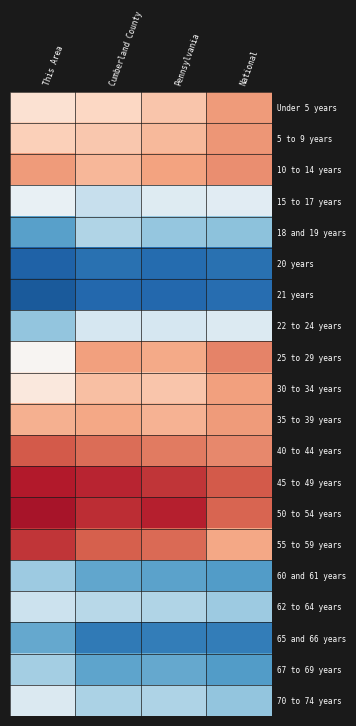

Reading left to right, transcribe all the data shown in this chart.

Under 5 years: This Area=0.3	Cumberland County=0.4	Pennsylvania=0.6	National=0.9
5 to 9 years: This Area=0.5	Cumberland County=0.5	Pennsylvania=0.7	National=0.9
10 to 14 years: This Area=0.9	Cumberland County=0.7	Pennsylvania=0.8	National=0.9
15 to 17 years: This Area=-0.1	Cumberland County=-0.5	Pennsylvania=-0.3	National=-0.2
18 and 19 years: This Area=-1.1	Cumberland County=-0.6	Pennsylvania=-0.8	National=-0.8
20 years: This Area=-1.6	Cumberland County=-1.5	Pennsylvania=-1.5	National=-1.5
21 years: This Area=-1.7	Cumberland County=-1.6	Pennsylvania=-1.6	National=-1.5
22 to 24 years: This Area=-0.8	Cumberland County=-0.3	Pennsylvania=-0.3	National=-0.3
25 to 29 years: This Area=0.0	Cumberland County=0.8	Pennsylvania=0.8	National=1.0
30 to 34 years: This Area=0.2	Cumberland County=0.6	Pennsylvania=0.6	National=0.8
35 to 39 years: This Area=0.7	Cumberland County=0.8	Pennsylvania=0.7	National=0.9
40 to 44 years: This Area=1.2	Cumberland County=1.1	Pennsylvania=1.0	National=1.0
45 to 49 years: This Area=1.6	Cumberland County=1.5	Pennsylvania=1.4	National=1.2
50 to 54 years: This Area=1.7	Cumberland County=1.5	Pennsylvania=1.5	National=1.2
55 to 59 years: This Area=1.4	Cumberland County=1.2	Pennsylvania=1.1	National=0.8
60 and 61 years: This Area=-0.7	Cumberland County=-1.0	Pennsylvania=-1.1	National=-1.1
62 to 64 years: This Area=-0.4	Cumberland County=-0.6	Pennsylvania=-0.6	National=-0.7
65 and 66 years: This Area=-1.0	Cumberland County=-1.4	Pennsylvania=-1.4	National=-1.4
67 to 69 years: This Area=-0.7	Cumberland County=-1.0	Pennsylvania=-1.0	National=-1.1
70 to 74 years: This Area=-0.3	Cumberland County=-0.6	Pennsylvania=-0.6	National=-0.8